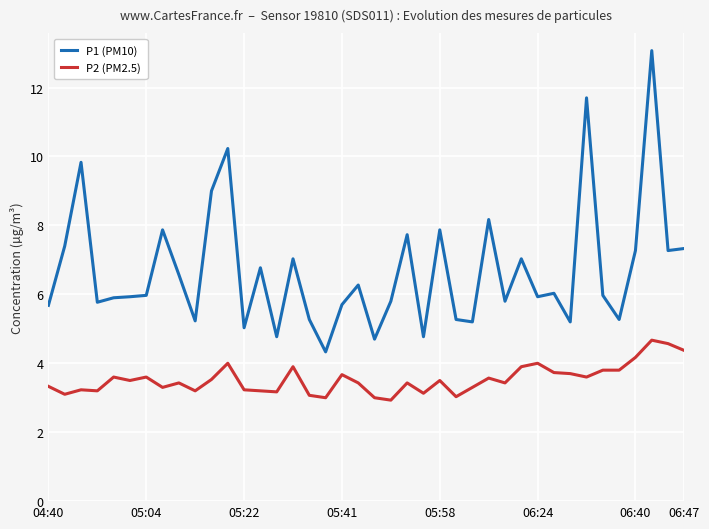

List the series in order of their peak value, lowest first.

P2 (PM2.5), P1 (PM10)